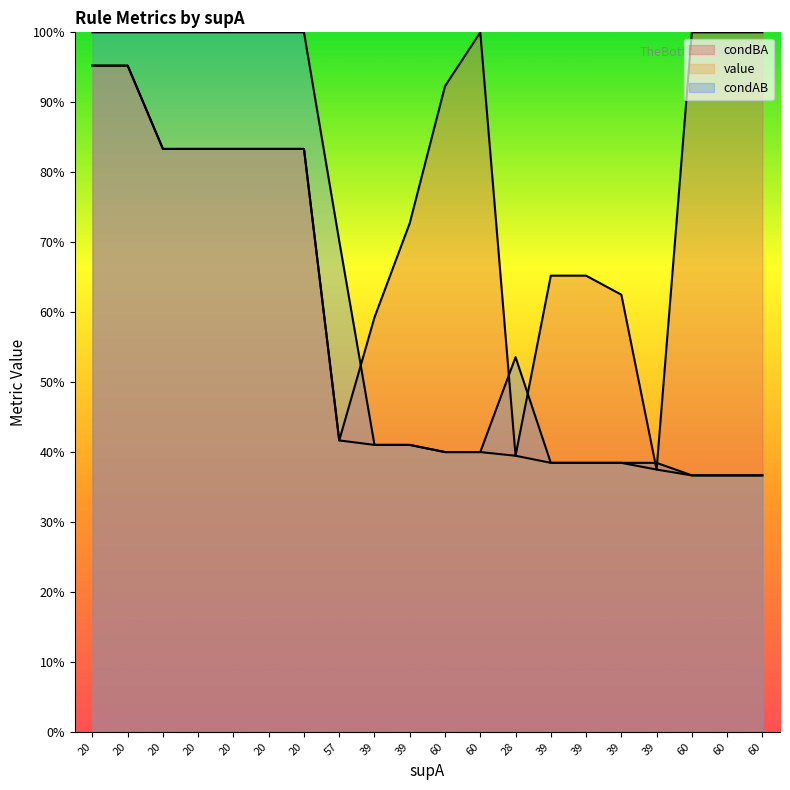

What are all the series names shown in the legend?

condBA, value, condAB